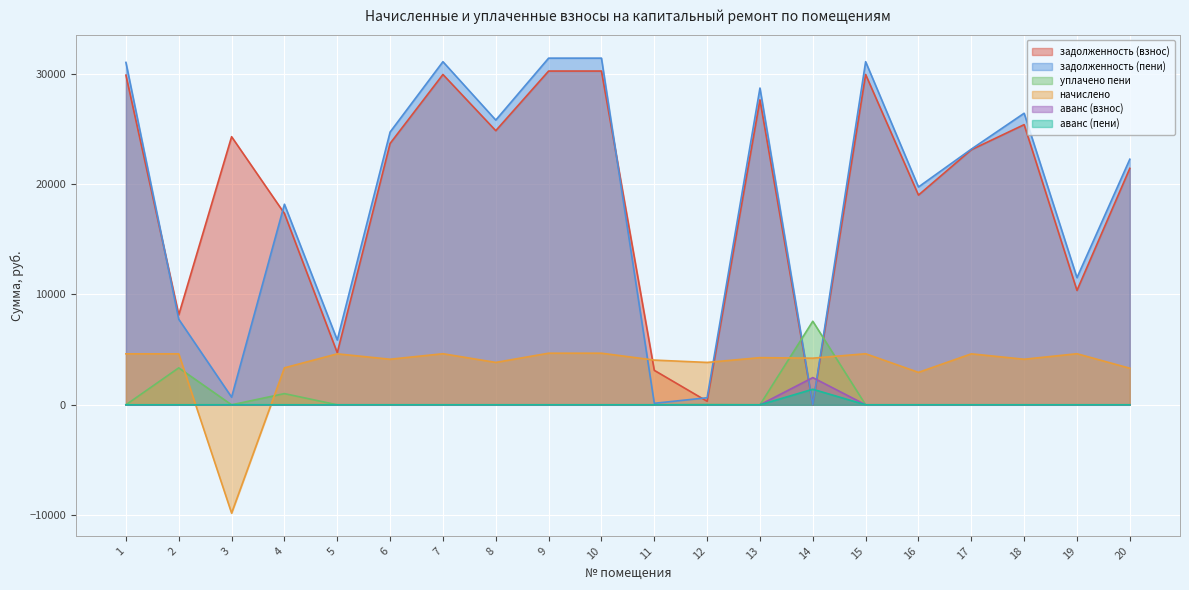

How many values in the аванс (пени) series exceed 0?

1